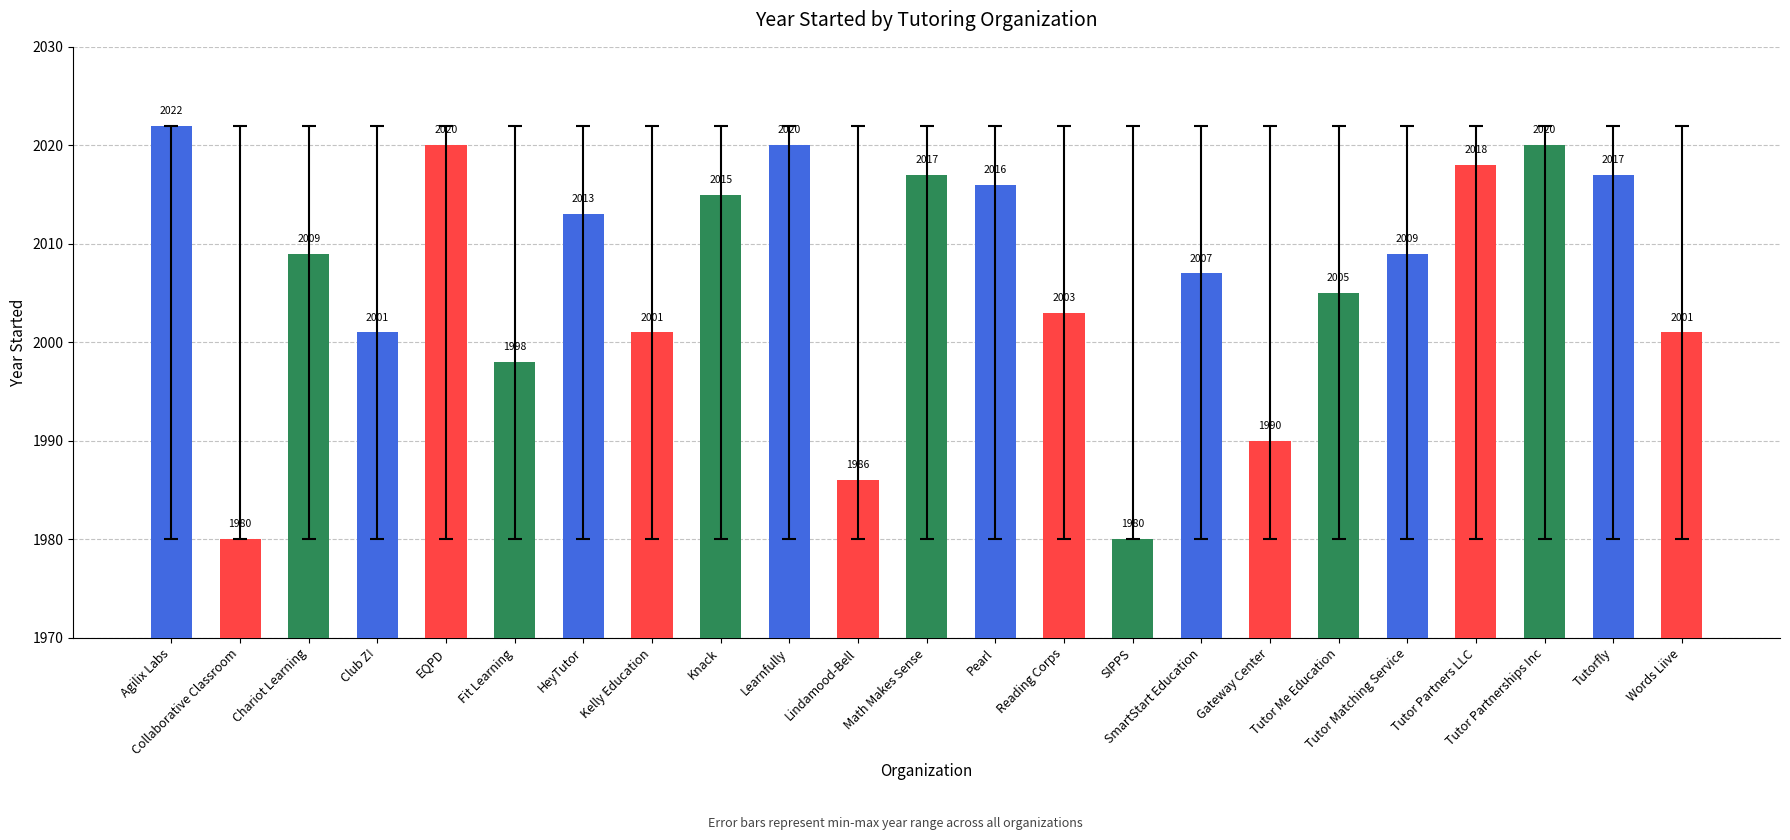

What is the average value?

2006